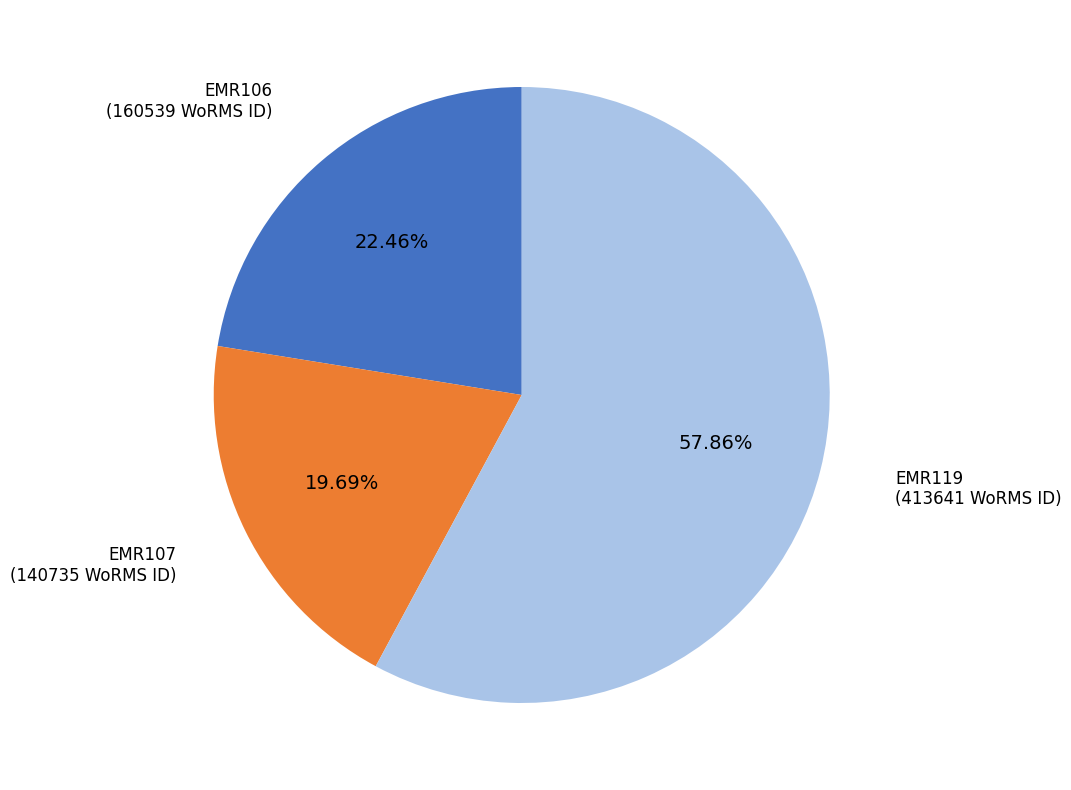

Approximately how many times larger is the value at EMR106 compared to EMR119?

0.4